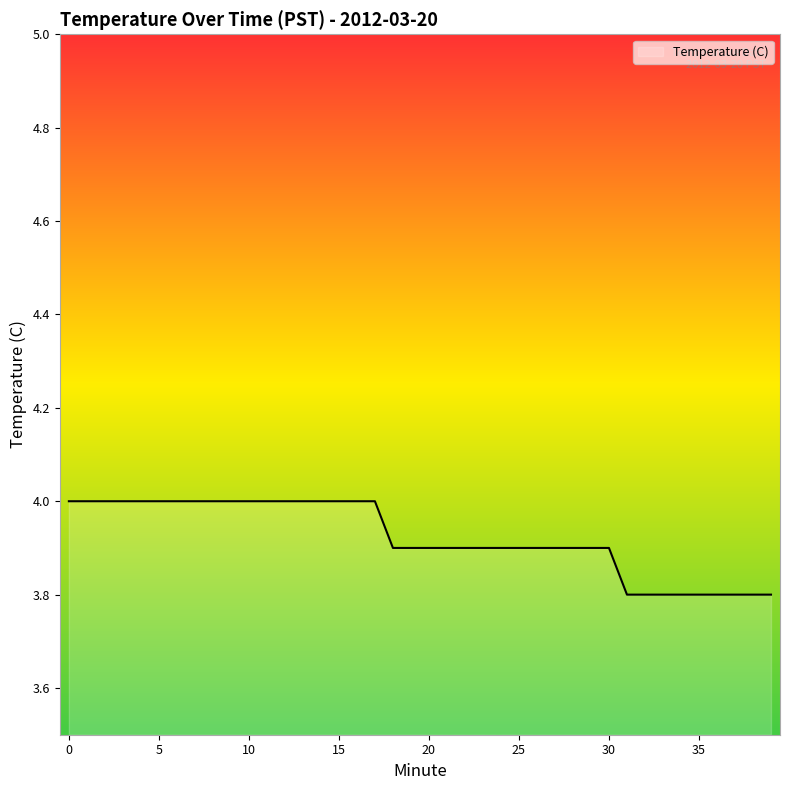

Approximately how many times larger is the value at 7 compared to 38?

1.1